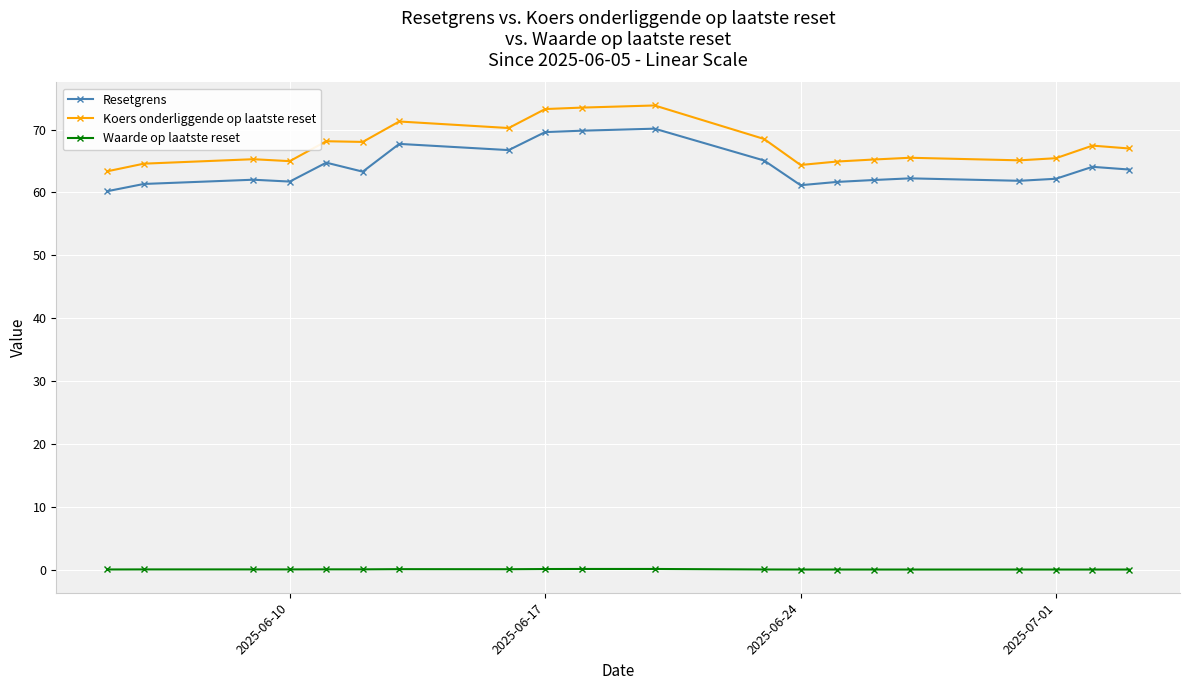

What is the average value of the Koers onderliggende op laatste reset series?

67.5